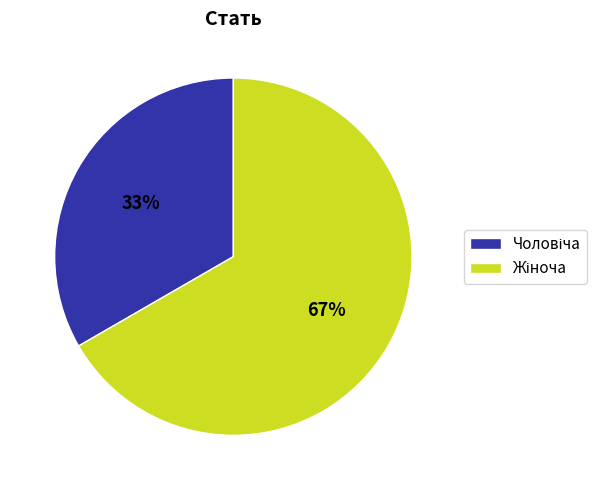

Does any single category account for the majority?

Yes